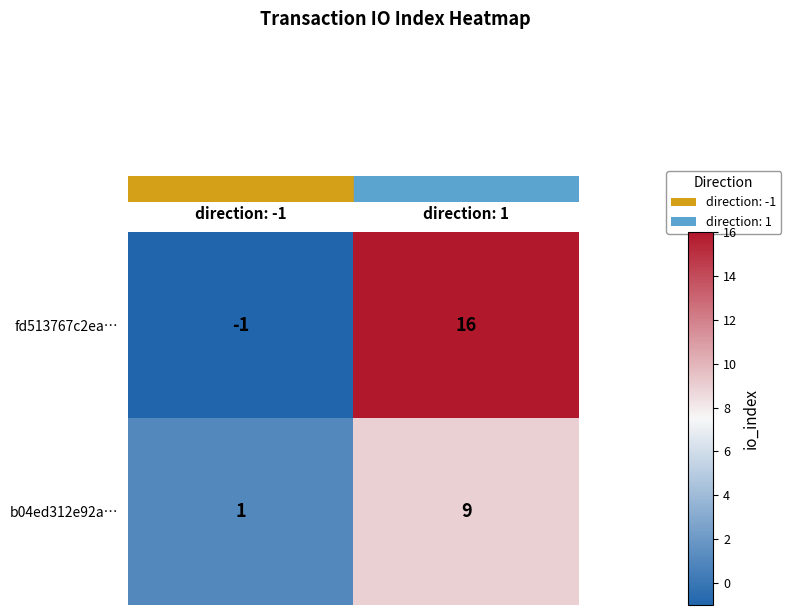

Which series has the largest total across all categories?

fd513767c2ea…